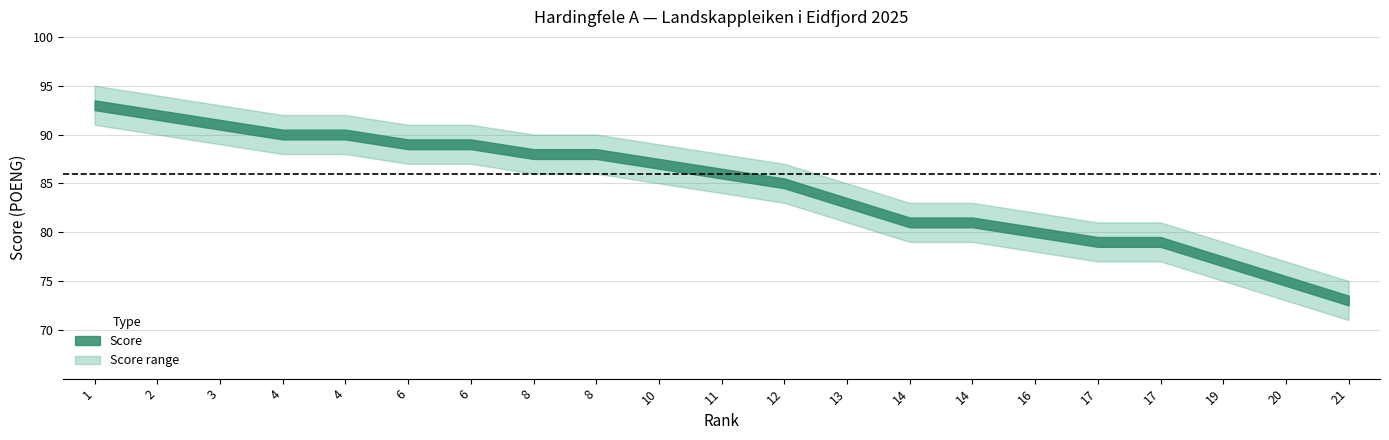

What is the value of the Score upper point at the 8th from the left?

90